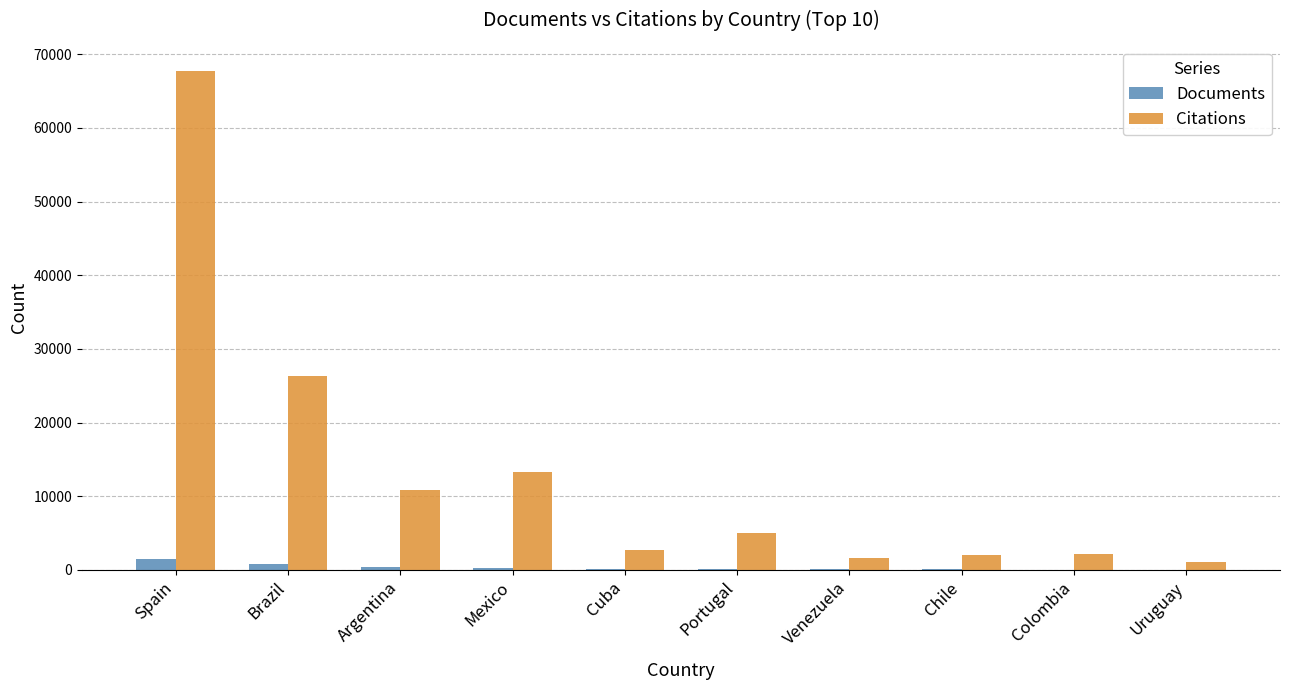

What is the greatest value displayed?

67777